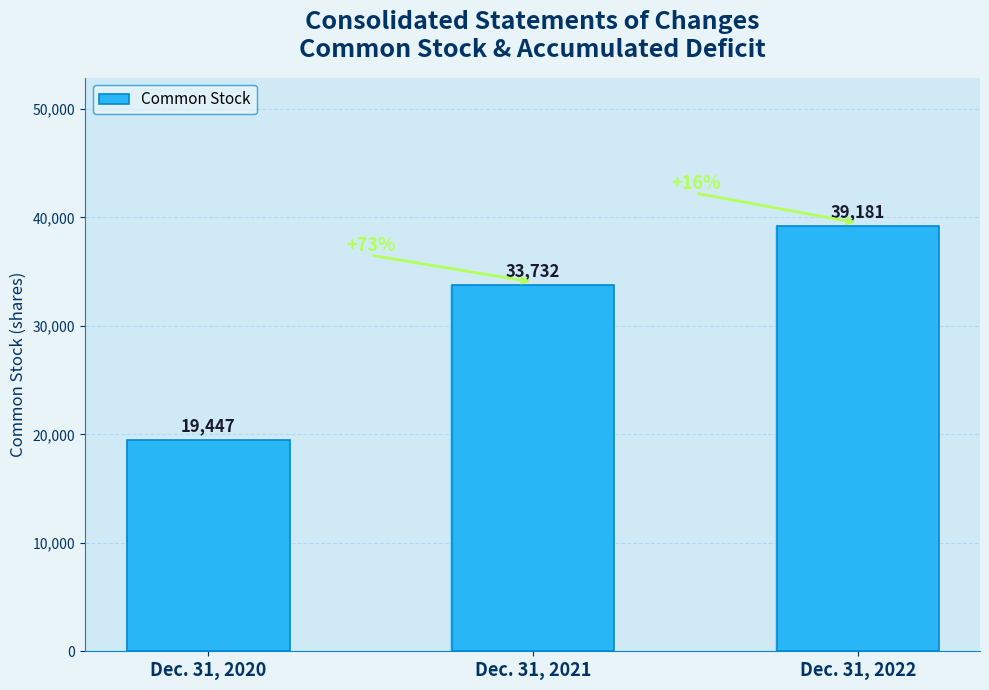

List the labels in order of value, smallest first.

Dec. 31, 2020, Dec. 31, 2021, Dec. 31, 2022